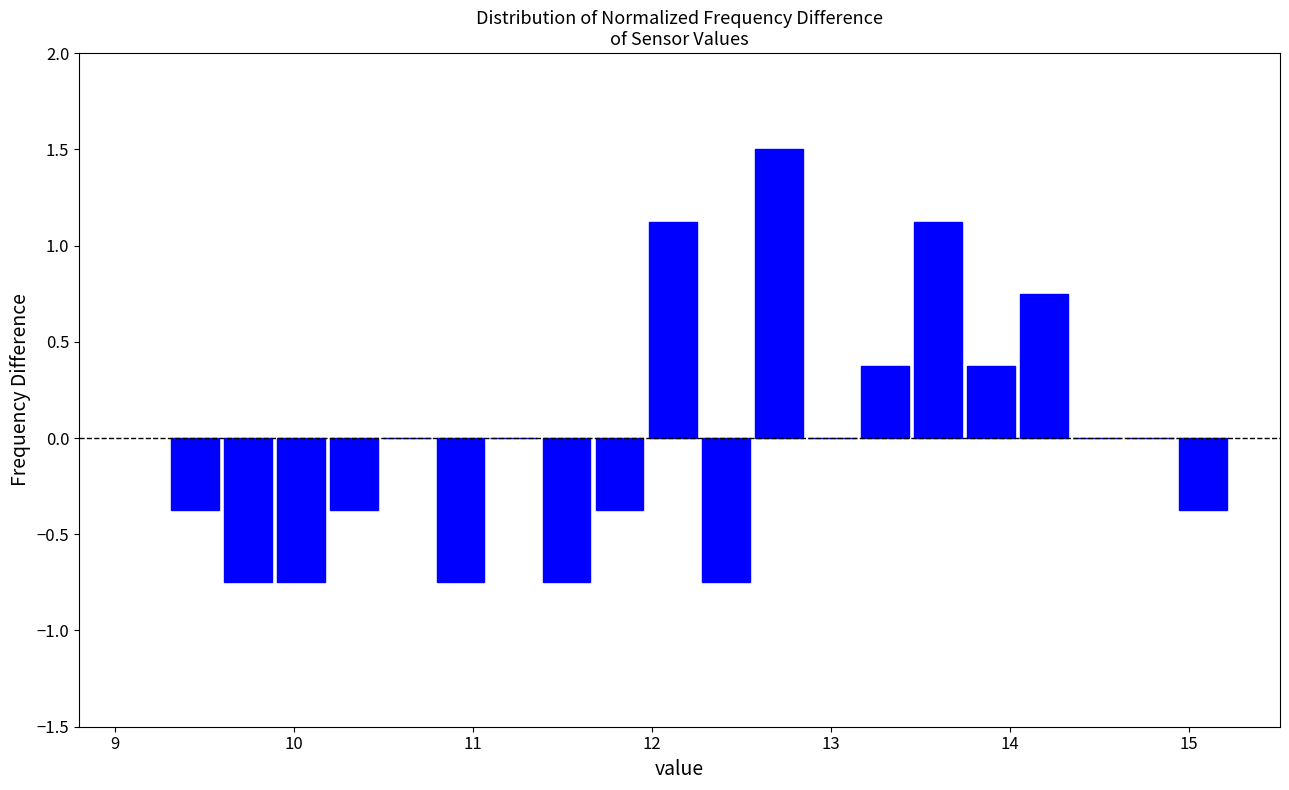

Read against the x-axis, roughly where is the centre of the tallest bar?

12.7